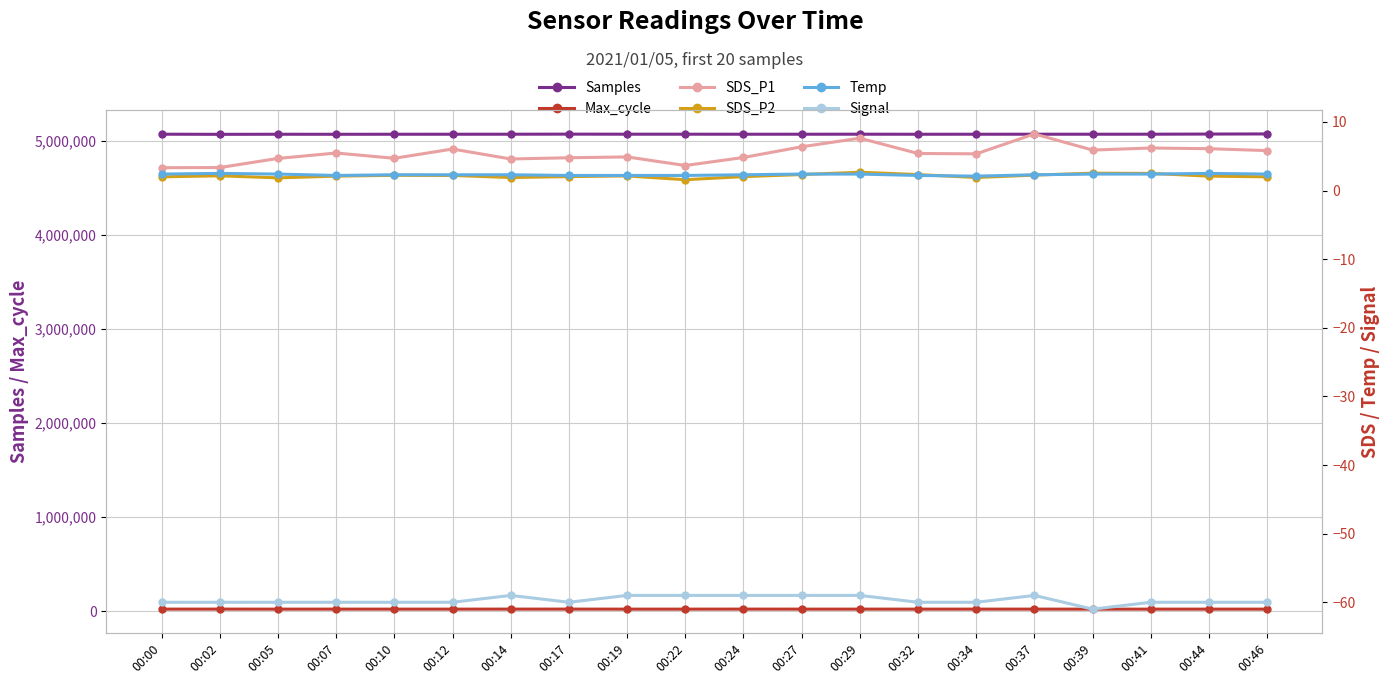

Between 00:32 and 00:39, which is larger?

00:39